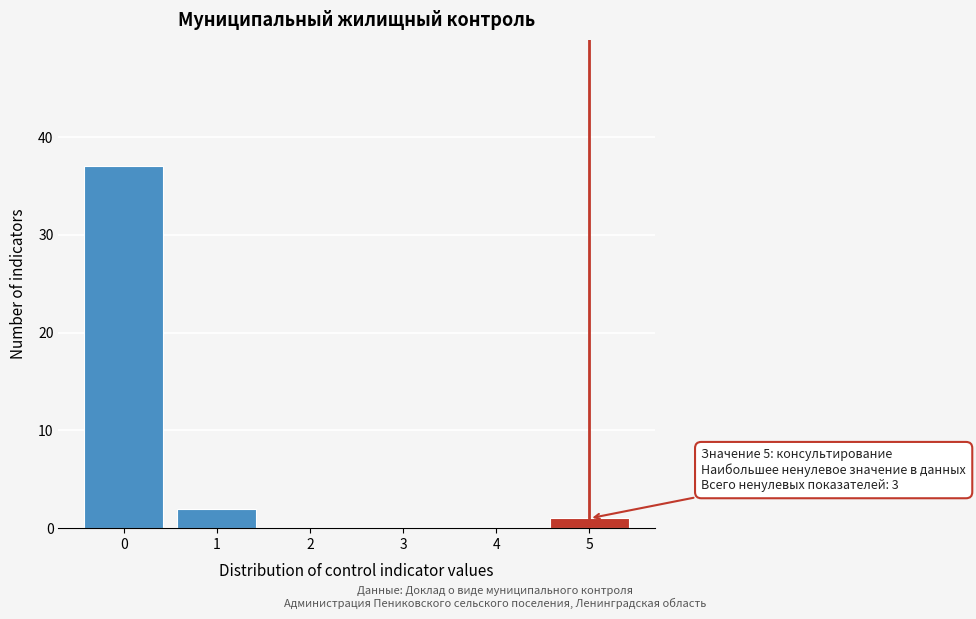

Over which range of the x-axis is the bar tallest?

-0.5 to 0.5